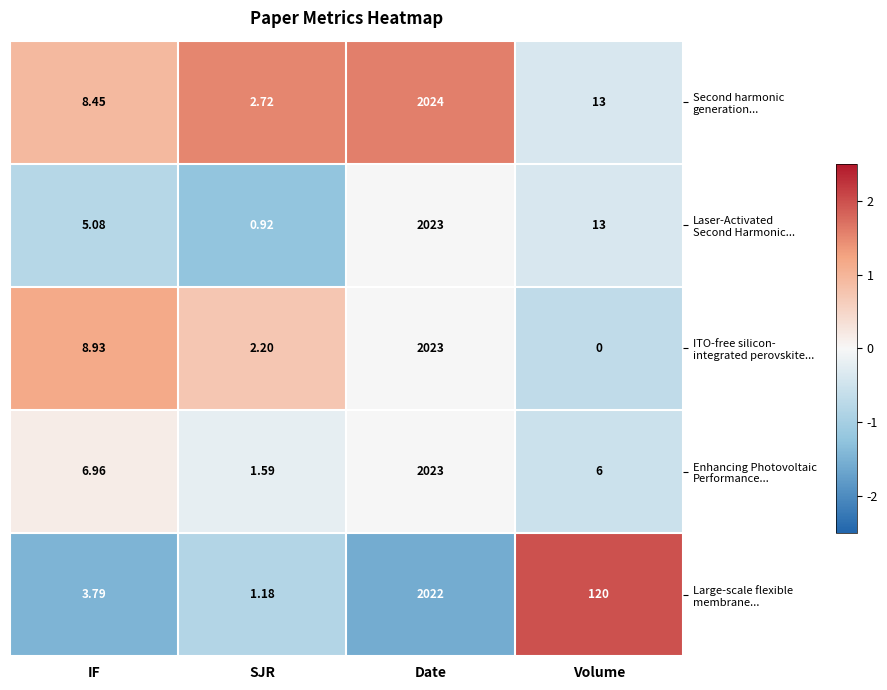

At which category is the sum across all series the highest?

Date